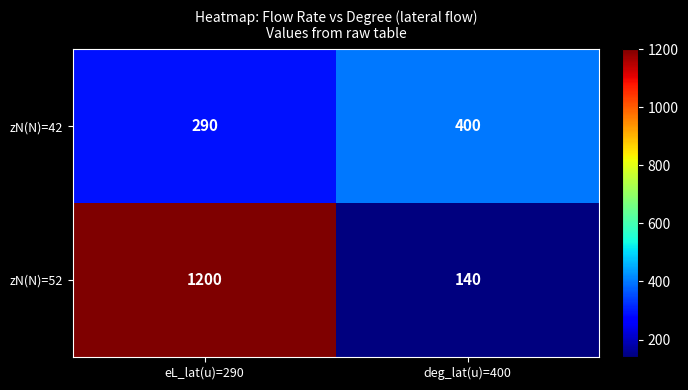

What is the difference between the maximum and minimum values in the zN(N)=52 series?

1060